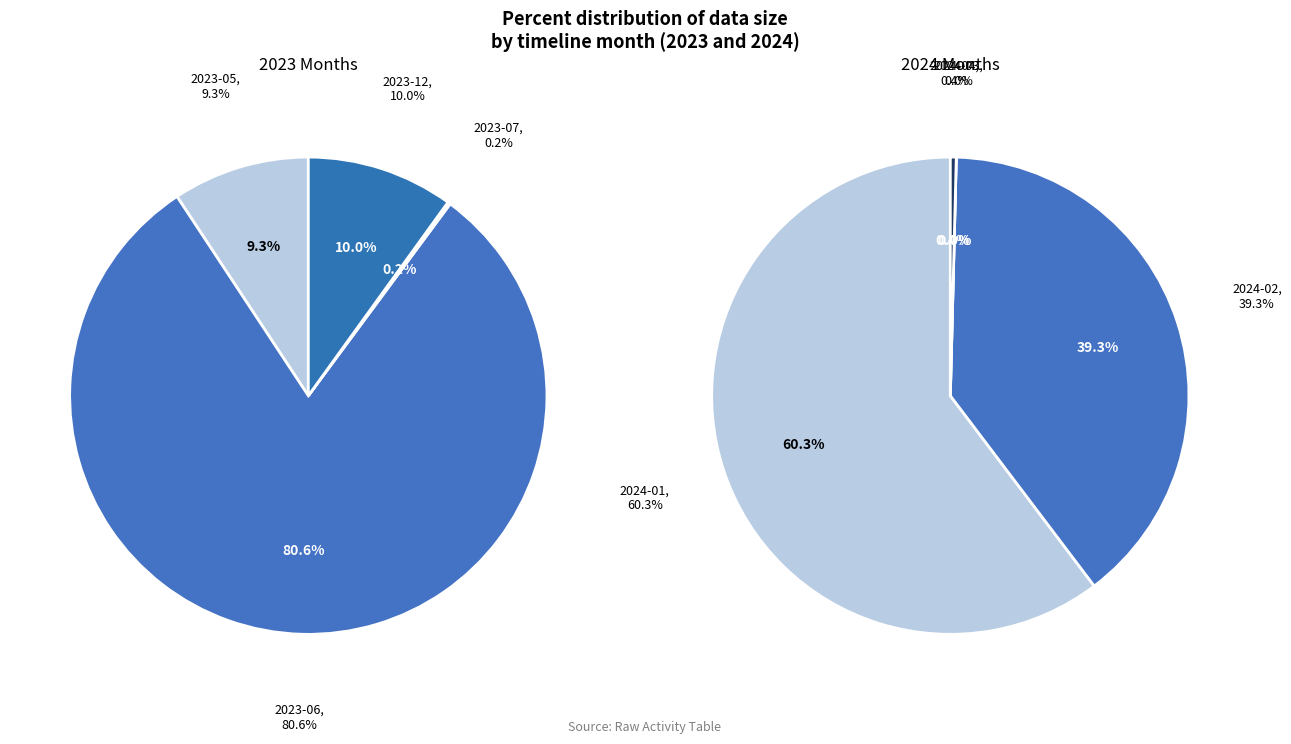

Is the sum of 2024-04 and 2023-07 greater than half?

No